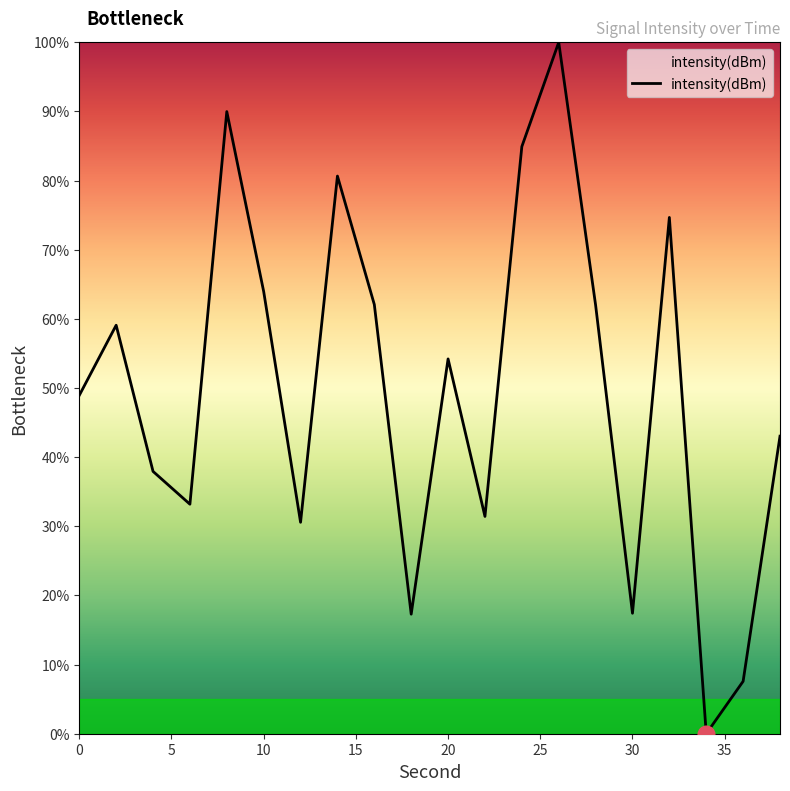

What is the difference between the second highest and minimum values?

90.0